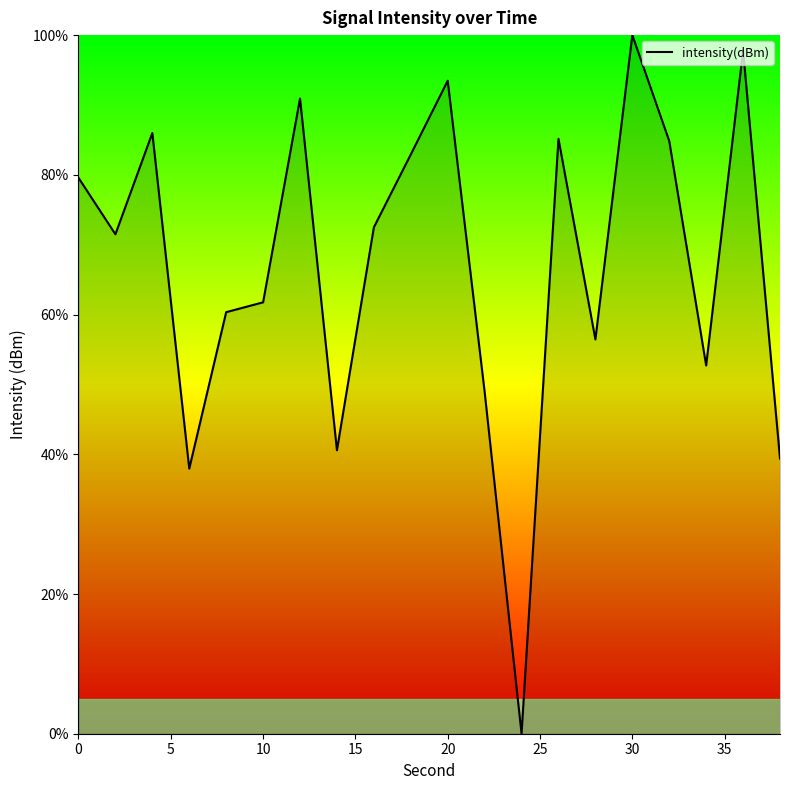

What is the greatest value displayed?

100.0